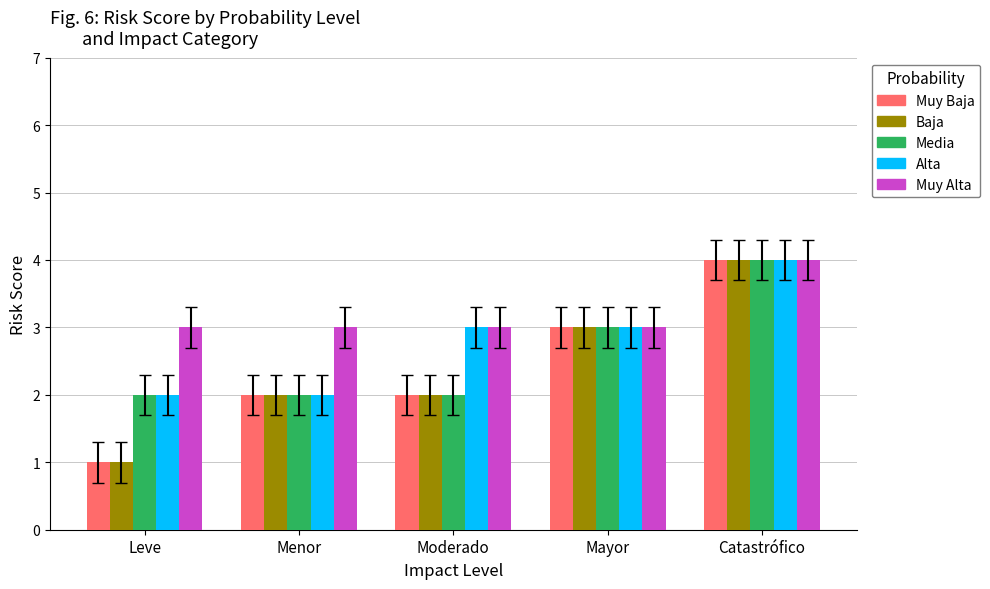

How many data points does each series have?

5